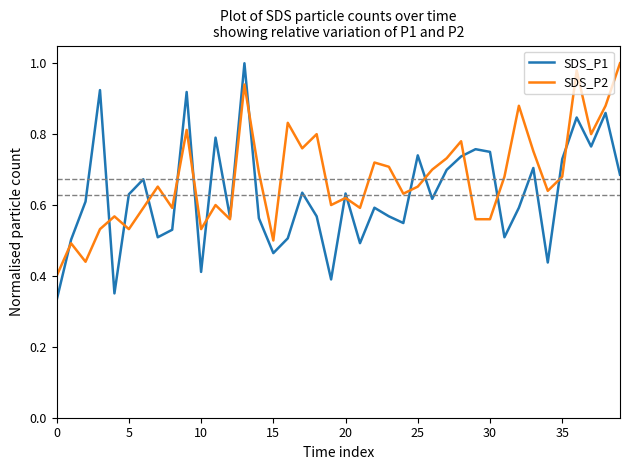

What are all the series names shown in the legend?

SDS_P1, SDS_P2